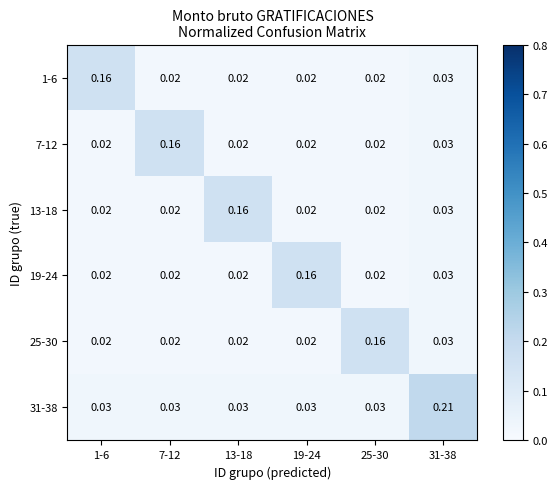

Which series changed the most between 1-6 and 31-38?

31-38